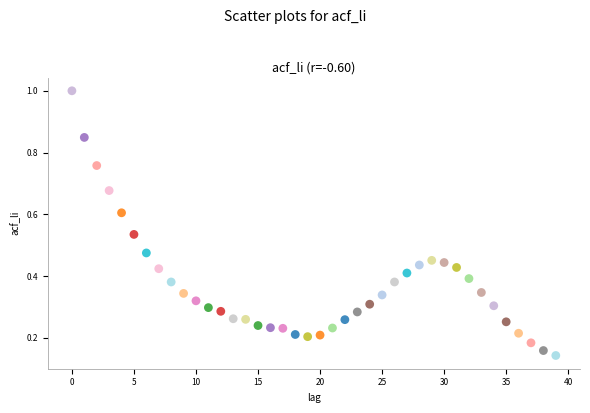

What is the range of Y values (max minus min)?

0.9